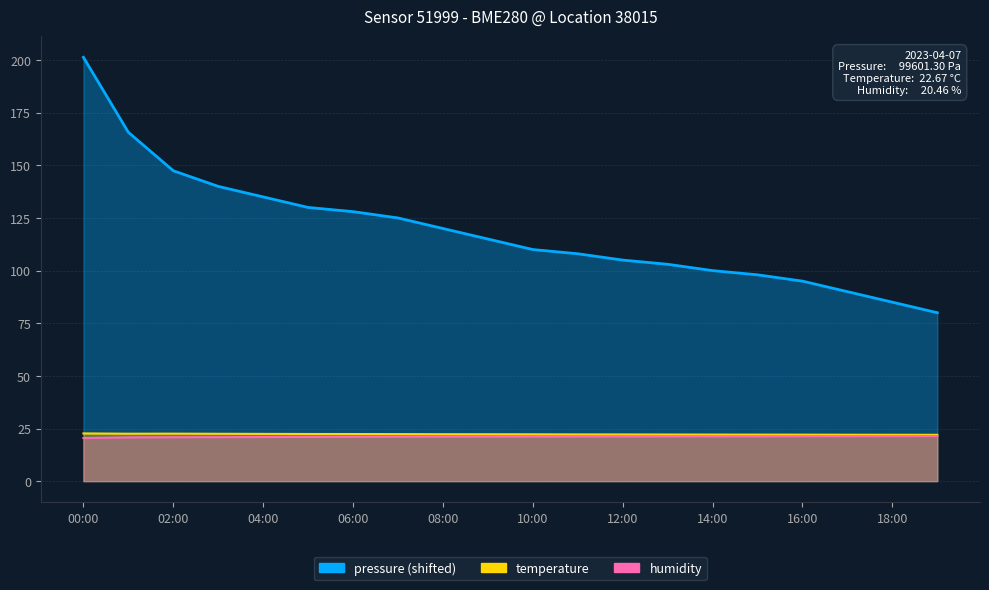

True or false: pressure and temperature intersect in this chart.

False